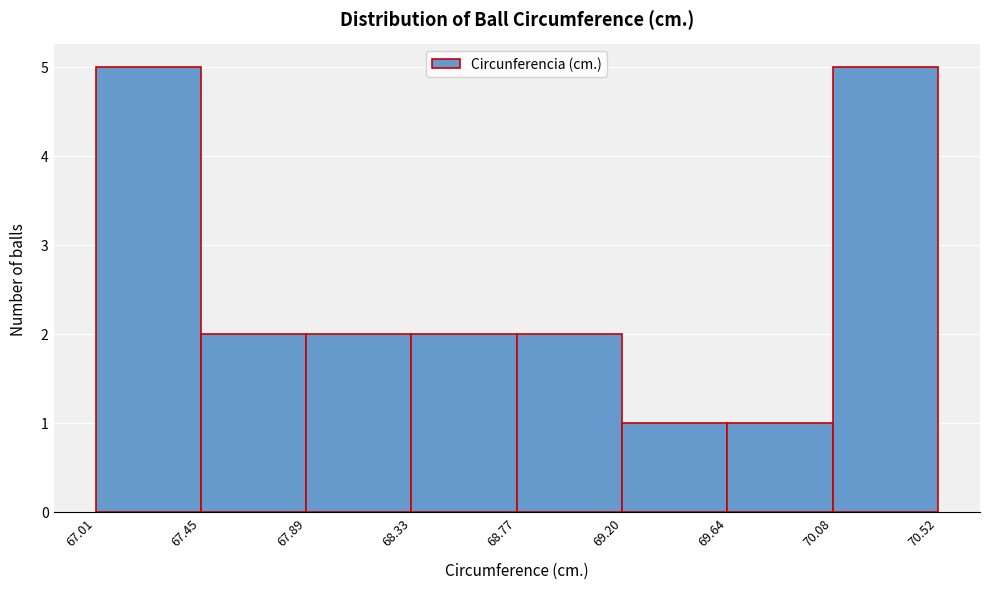

How tall is the bar that spans 67.89 to 68.33 on the x-axis? The values are not printed on the chart, so give them approximately, as read against the axis.

2